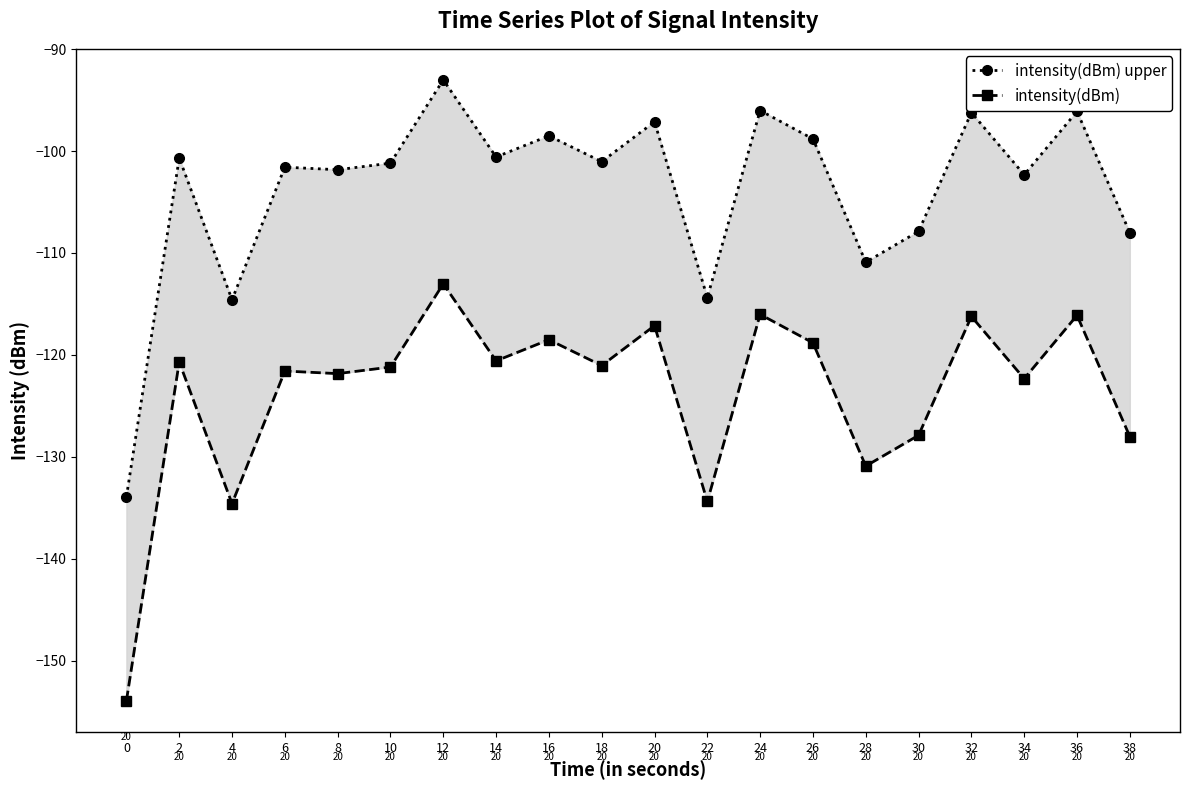

True or false: intensity(dBm) upper has more than 2 interior local peaks.

True